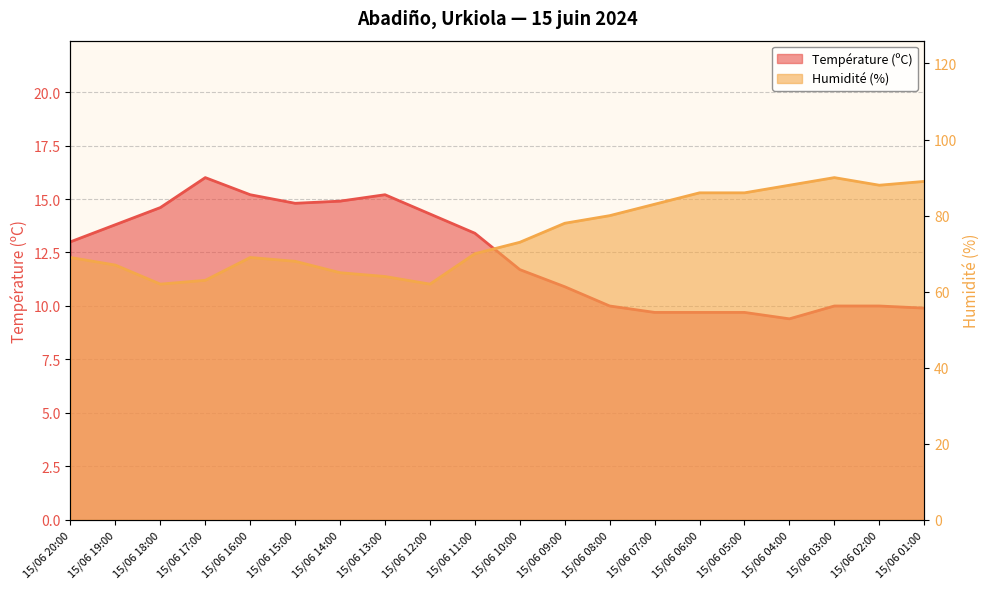

What are all the series names shown in the legend?

Température (ºC), Humidité (%)